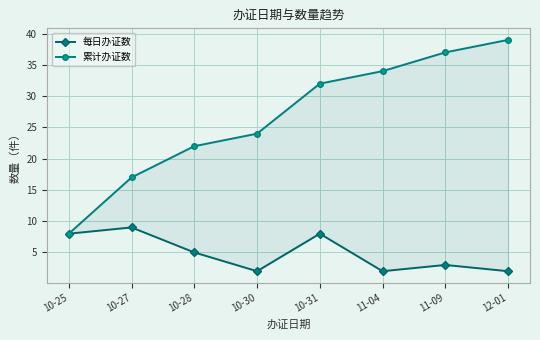

True or false: 累计办证数 and 每日办证数 cross at least once.

False